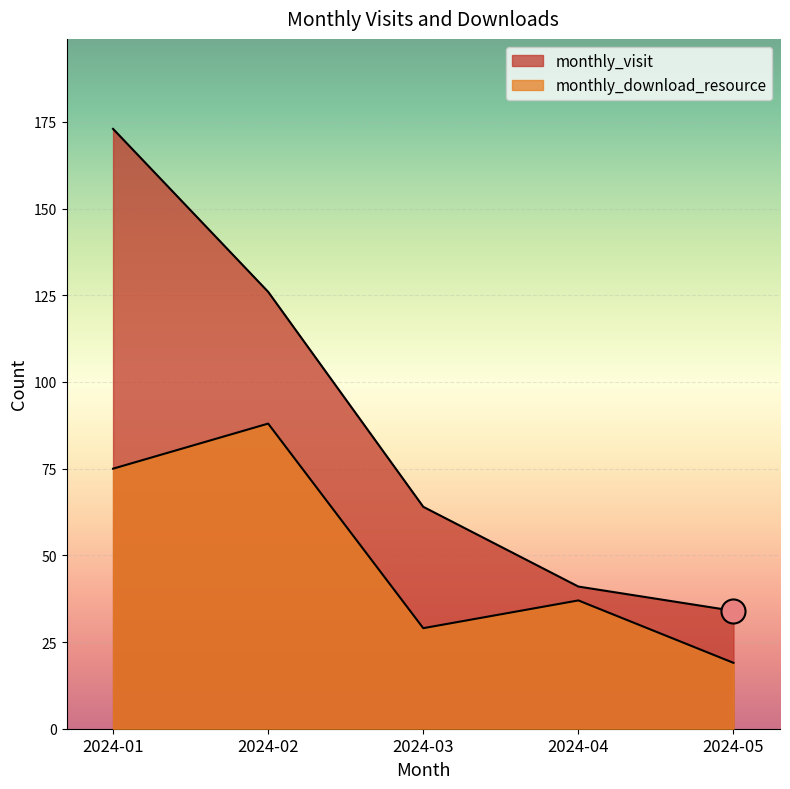

At which category is the sum across all series the highest?

2024-01